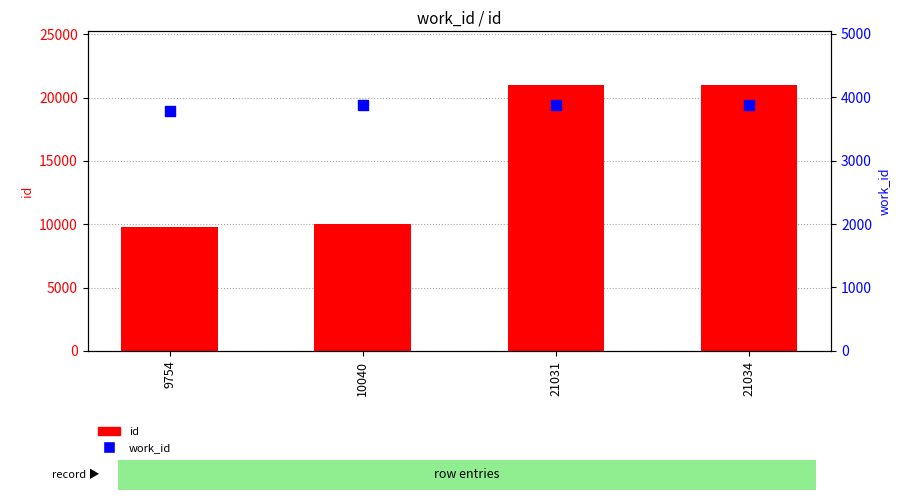

Which series contains the lowest Y value?

work_id